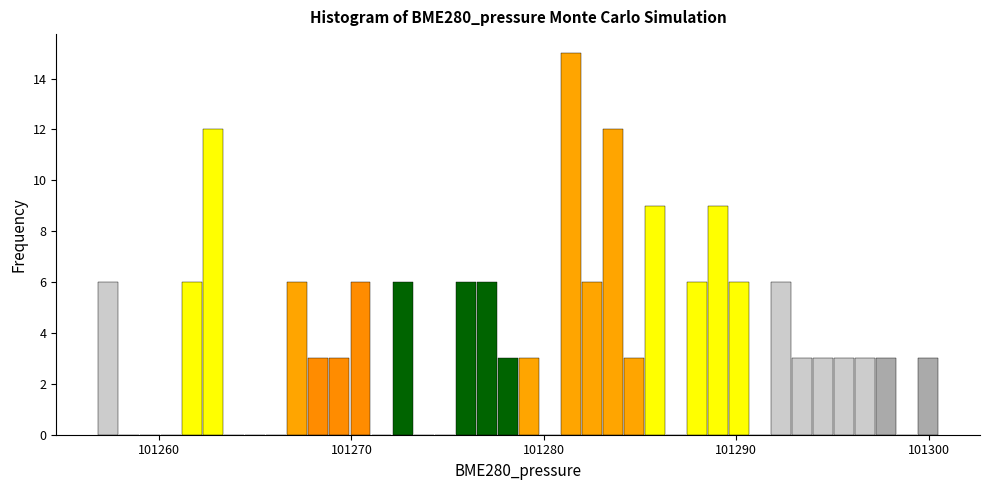

Read against the x-axis, roughly where is the centre of the tallest bar?

101281